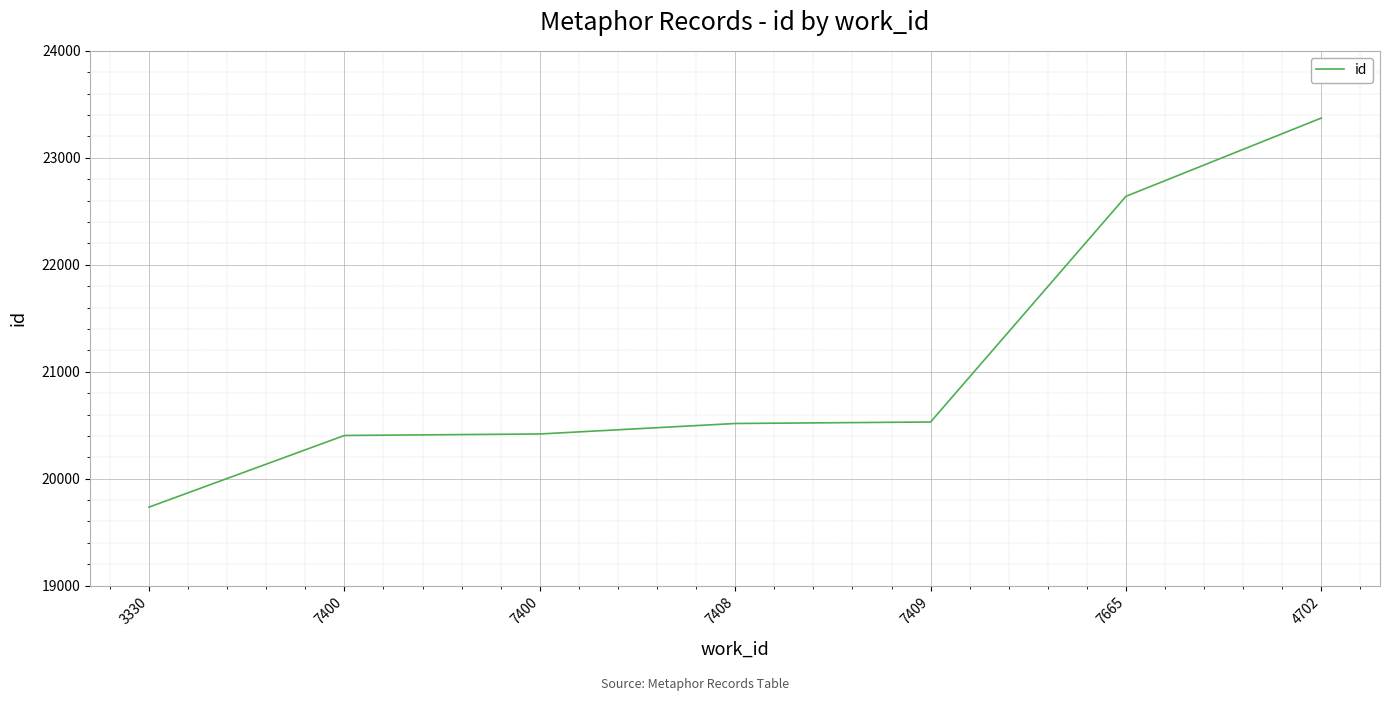

What is the maximum value shown in the chart?

23372